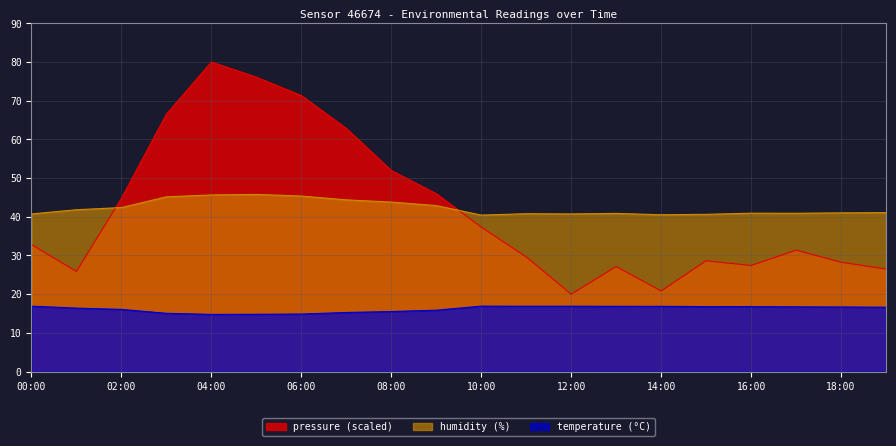

What is the maximum value shown in the chart?

80.0